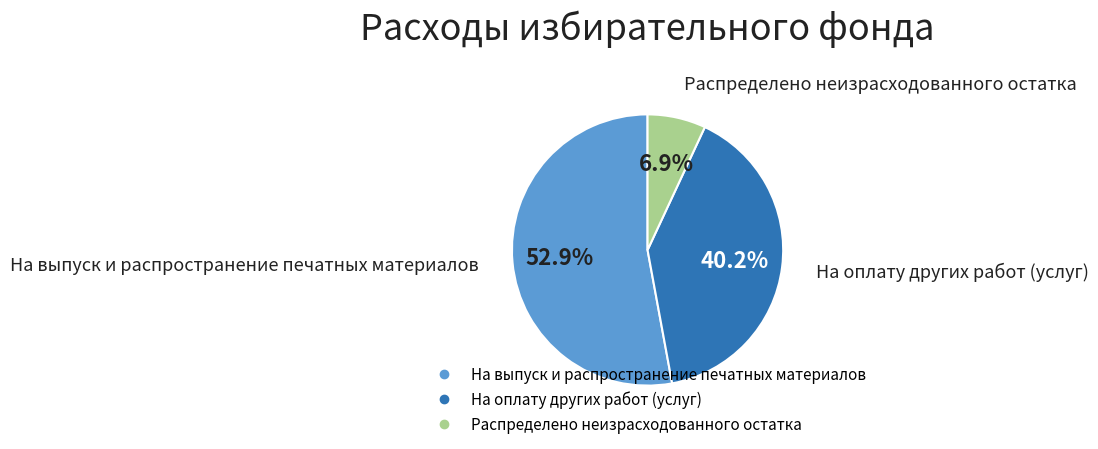

Between На выпуск и распространение печатных материалов and Распределено неизрасходованного остатка, which is larger?

На выпуск и распространение печатных материалов